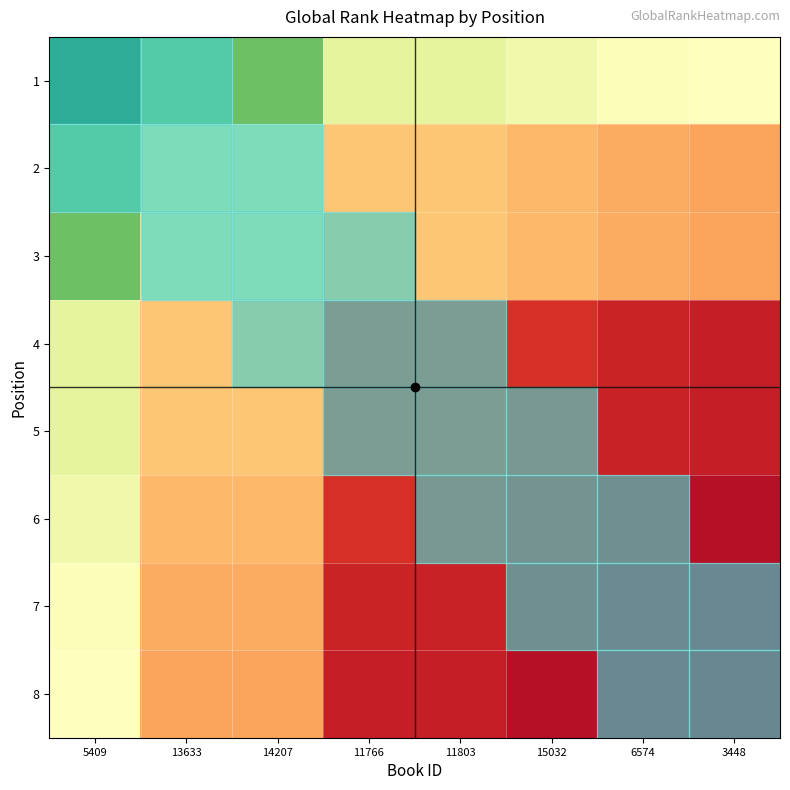

Reading left to right, transcribe all the data shown in this chart.

1: 5409=0.0	13633=0.2	14207=0.2	11766=0.4	11803=0.4	15032=0.5	6574=0.5	3448=0.5
2: 5409=0.2	13633=0.4	14207=0.4	11766=0.6	11803=0.7	15032=0.7	6574=0.7	3448=0.7
3: 5409=0.2	13633=0.4	14207=0.4	11766=0.6	11803=0.7	15032=0.7	6574=0.7	3448=0.7
4: 5409=0.4	13633=0.6	14207=0.6	11766=0.9	11803=0.9	15032=0.9	6574=0.9	3448=0.9
5: 5409=0.4	13633=0.7	14207=0.7	11766=0.9	11803=0.9	15032=0.9	6574=0.9	3448=0.9
6: 5409=0.5	13633=0.7	14207=0.7	11766=0.9	11803=0.9	15032=0.9	6574=1.0	3448=1.0
7: 5409=0.5	13633=0.7	14207=0.7	11766=0.9	11803=0.9	15032=1.0	6574=1.0	3448=1.0
8: 5409=0.5	13633=0.7	14207=0.7	11766=0.9	11803=0.9	15032=1.0	6574=1.0	3448=1.0